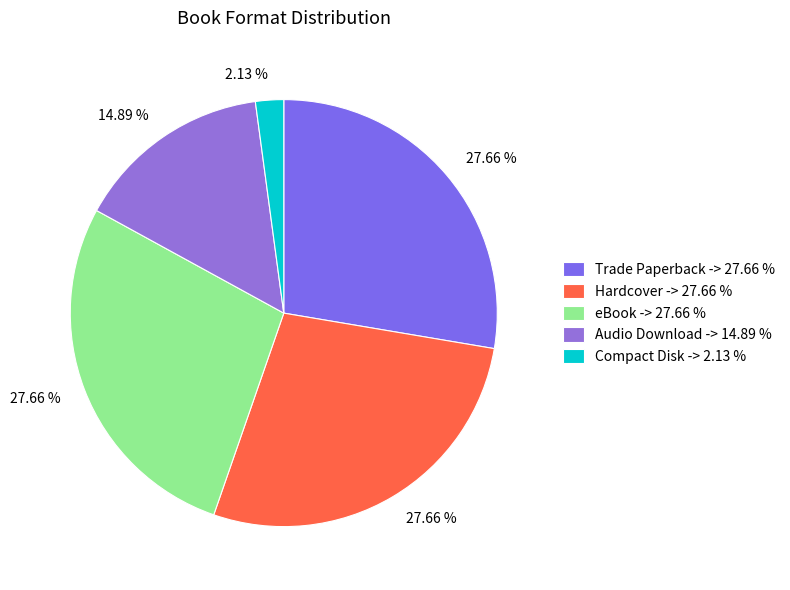

Rank the categories by value from lowest to highest.

Compact Disk, Audio Download, Trade Paperback, Hardcover, eBook